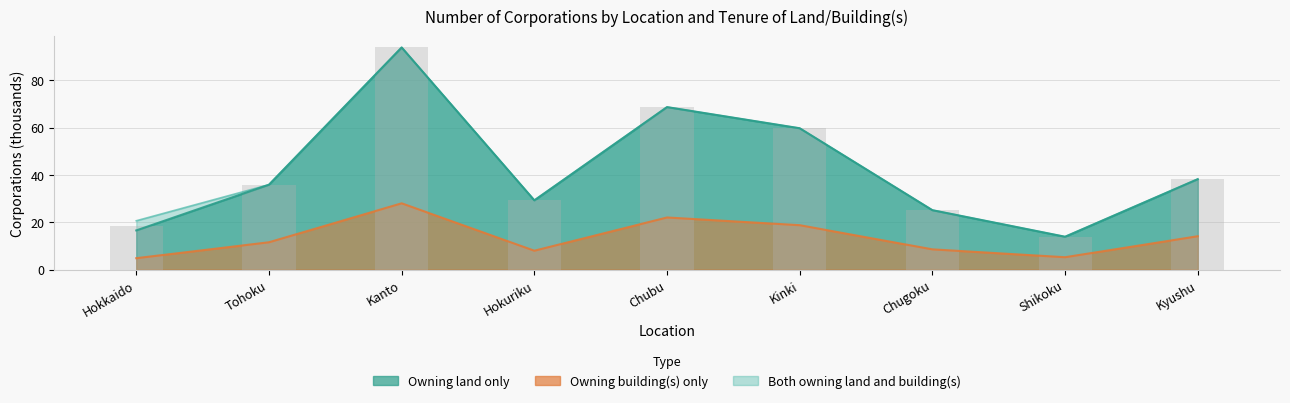

Count the number of data series in this chart.

3